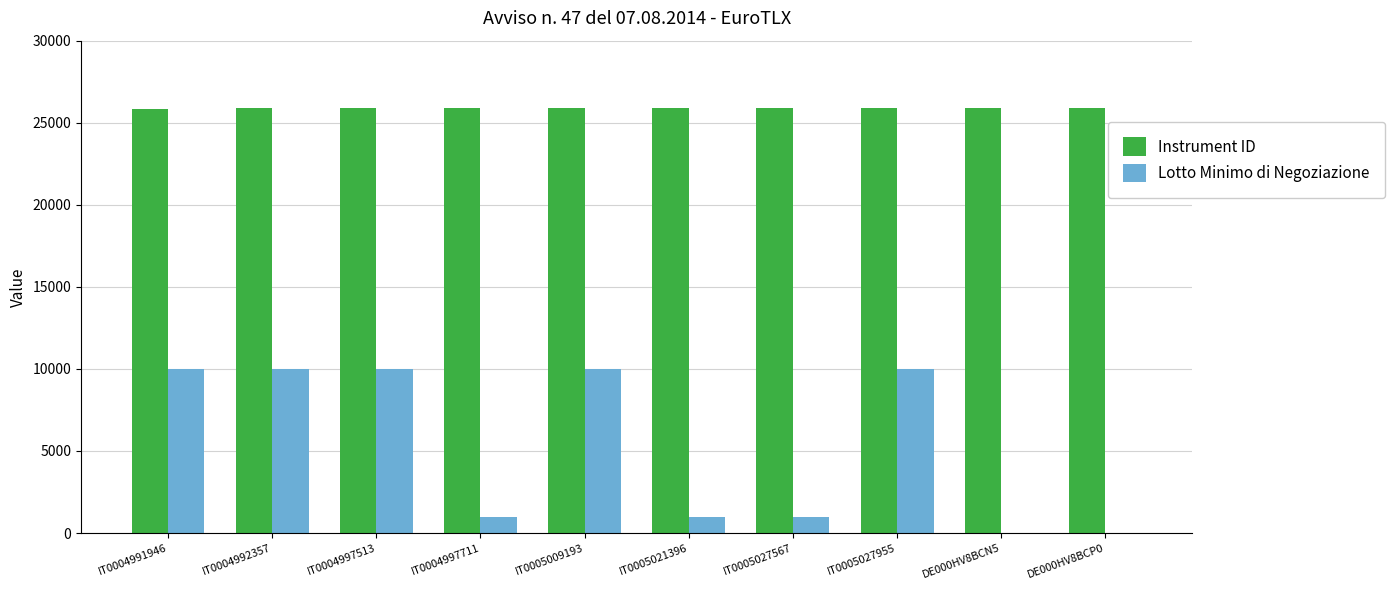

Is the value of Instrument ID at IT0004997513 greater than the value of Lotto Minimo di Negoziazione at DE000HV8BCN5?

Yes